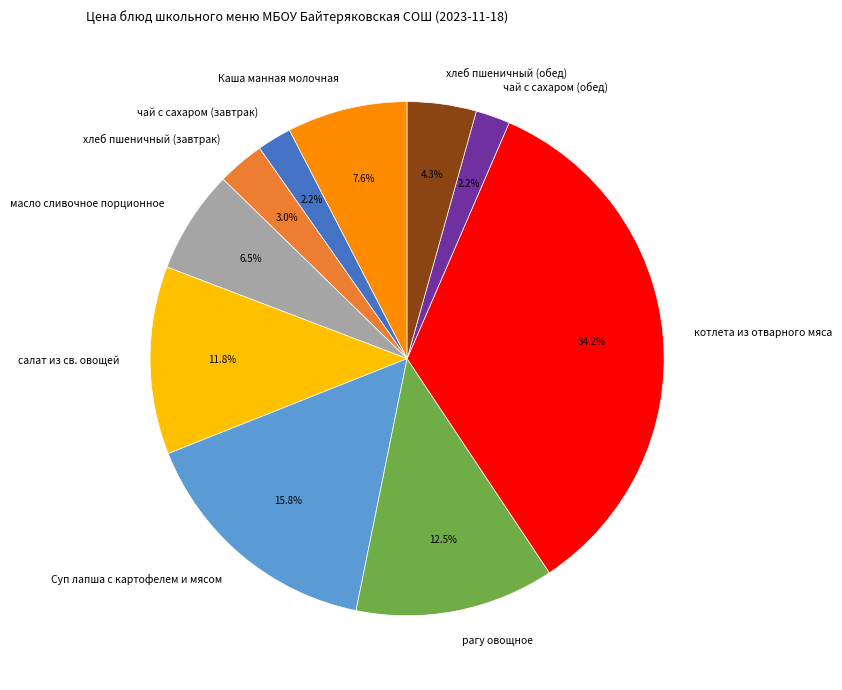

How many segments does this pie chart have?

10